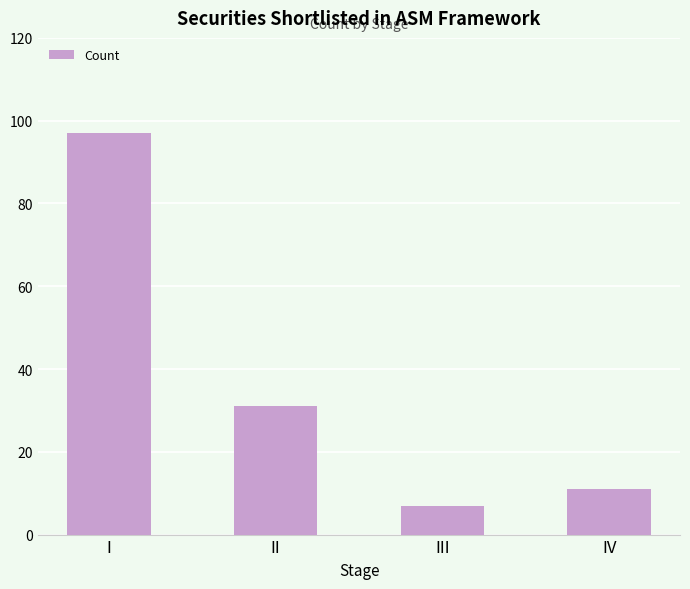

Reading right to left, what are all the values shown in this chart?

11	7	31	97